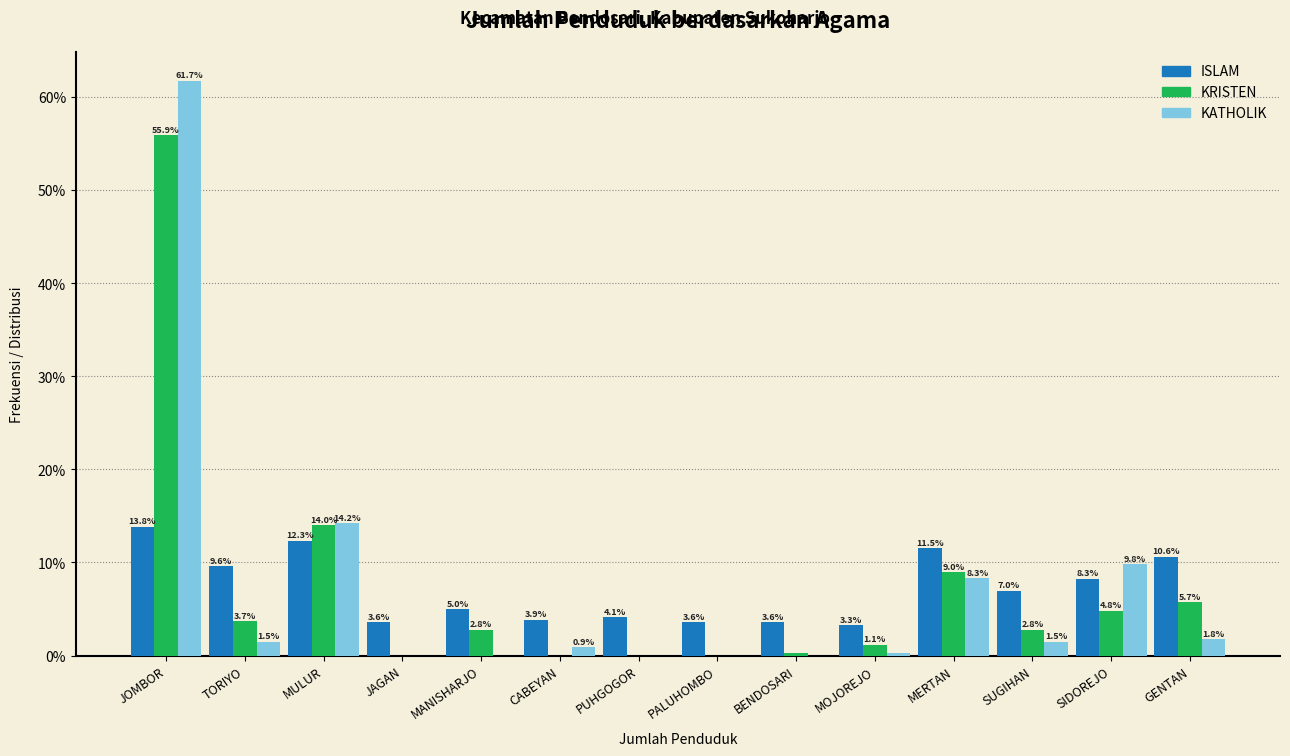

Where is KRISTEN nearest to the value 27?

MULUR